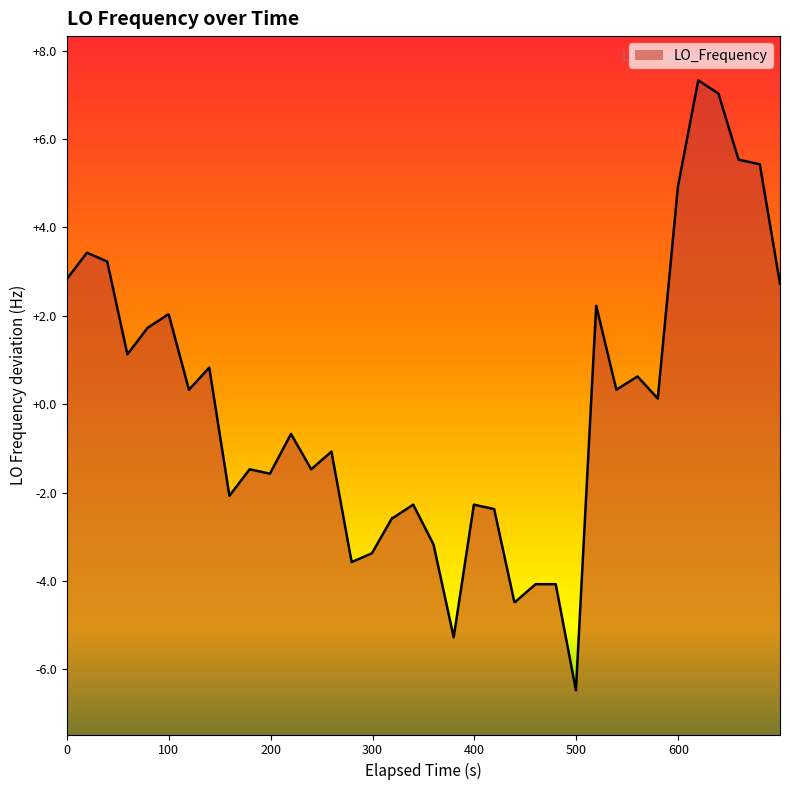

What is the difference between the maximum and minimum values?

13.8